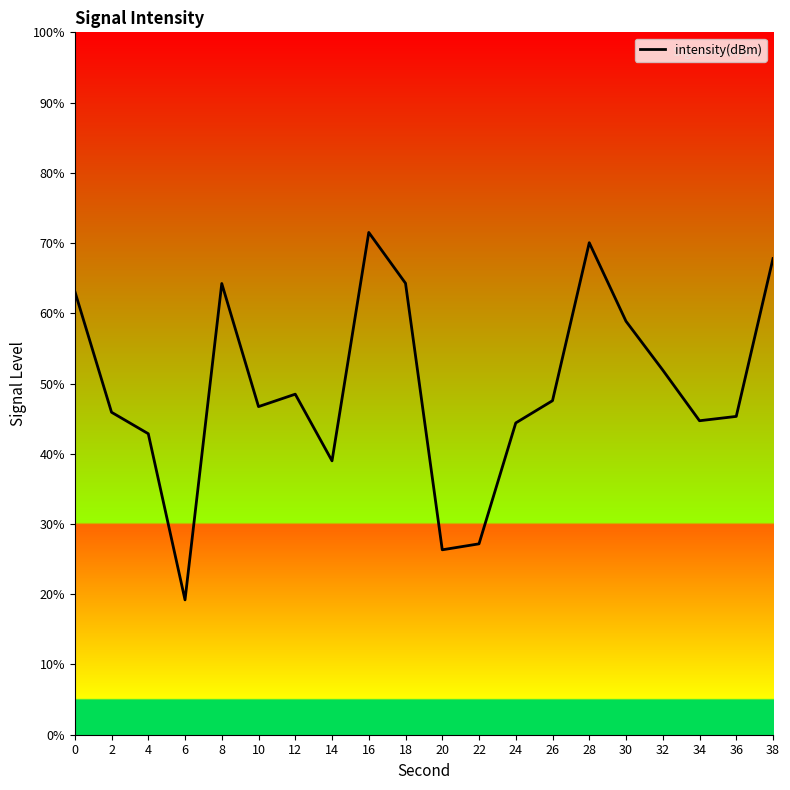

What is the change in value from 4 to 32?

+9.1